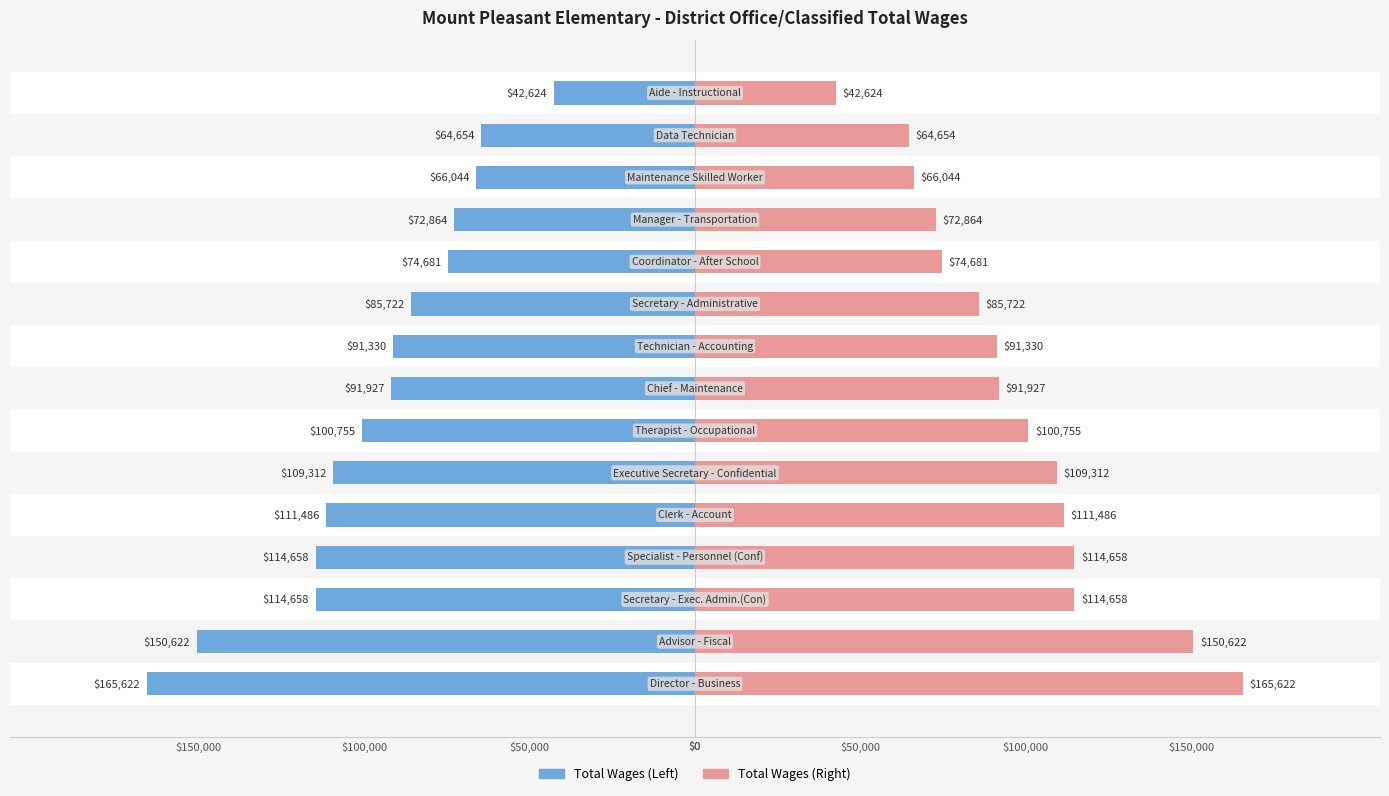

How many series are shown in this chart?

2